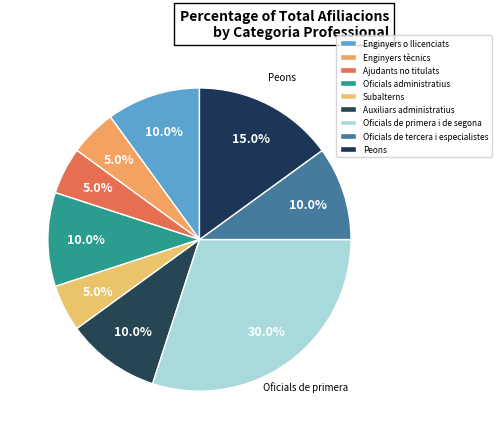

Rank the categories by value from highest to lowest.

Oficials de primera i de segona, Peons, Enginyers o llicenciats, Oficials administratius, Auxiliars administratius, Oficials de tercera i especialistes, Enginyers tècnics, Ajudants no titulats, Subalterns